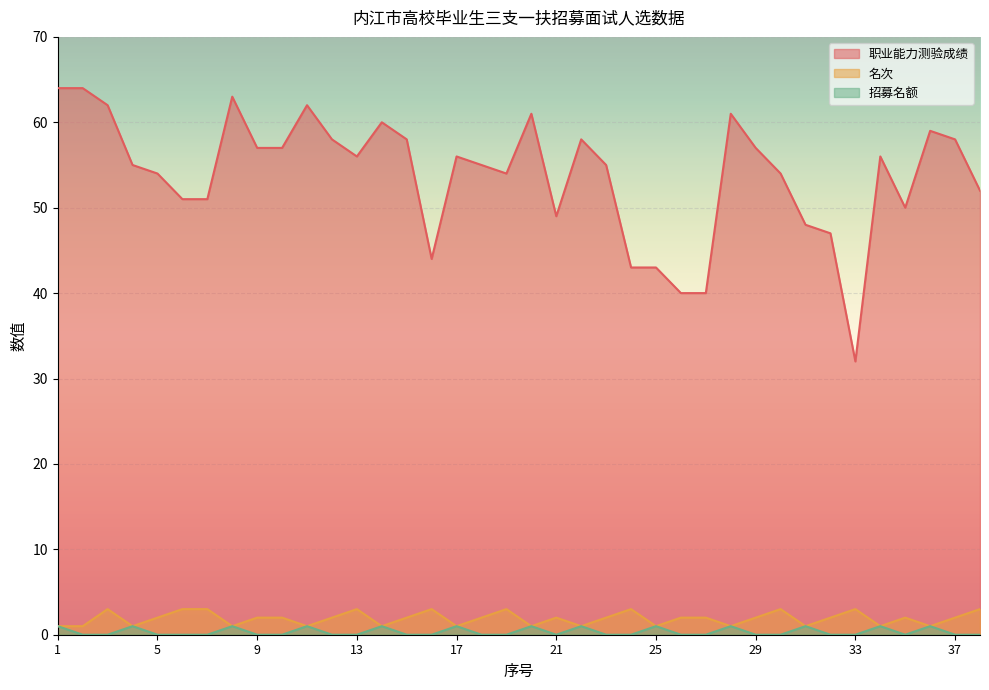

At 4, list the series in order from smallest to largest.

名次, 招募名额, 职业能力测验成绩